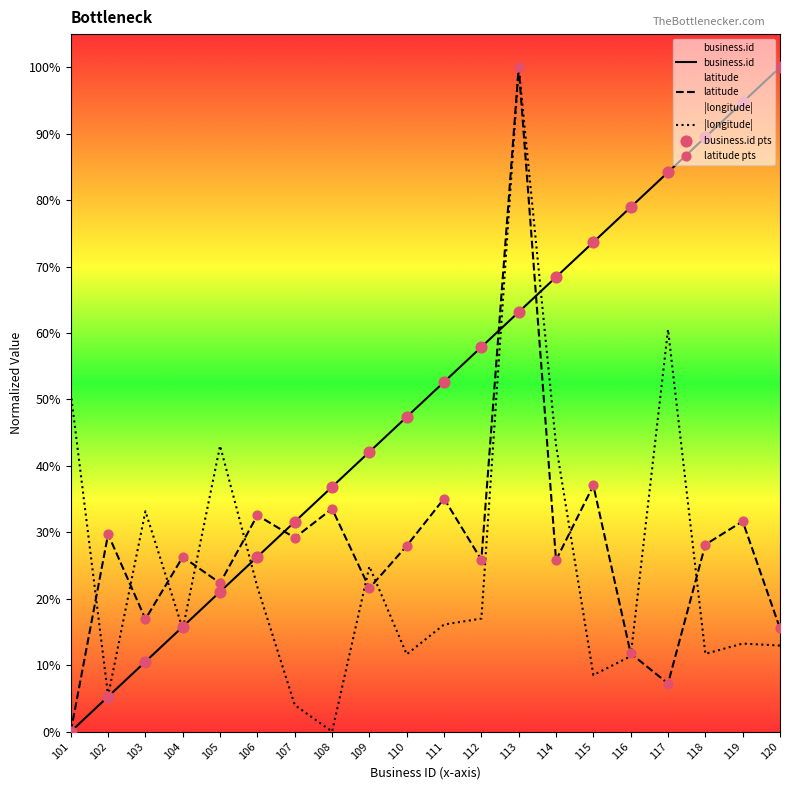

At which category is the sum across all series the highest?

113